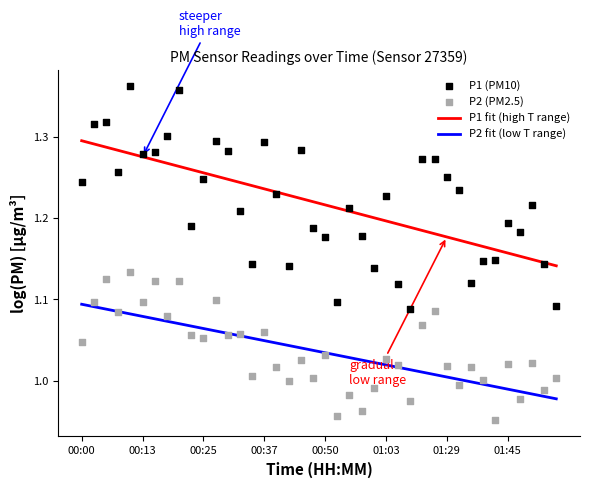

True or false: P2 fit (low T range) and P1 fit (high T range) cross at least once.

False